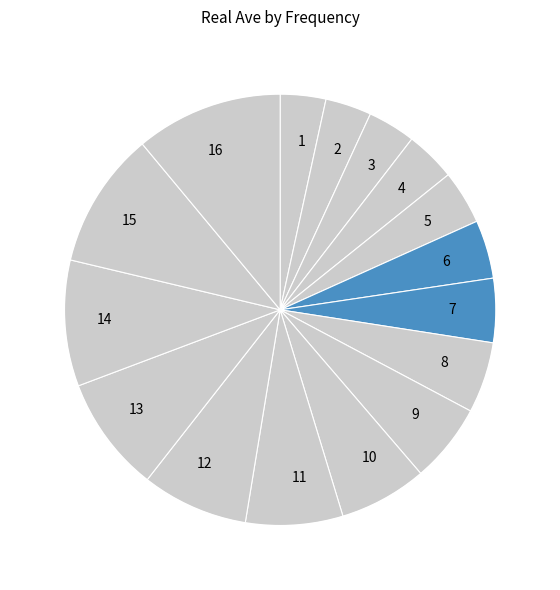

Combined, do 12 and 7 account for over 50%?

No